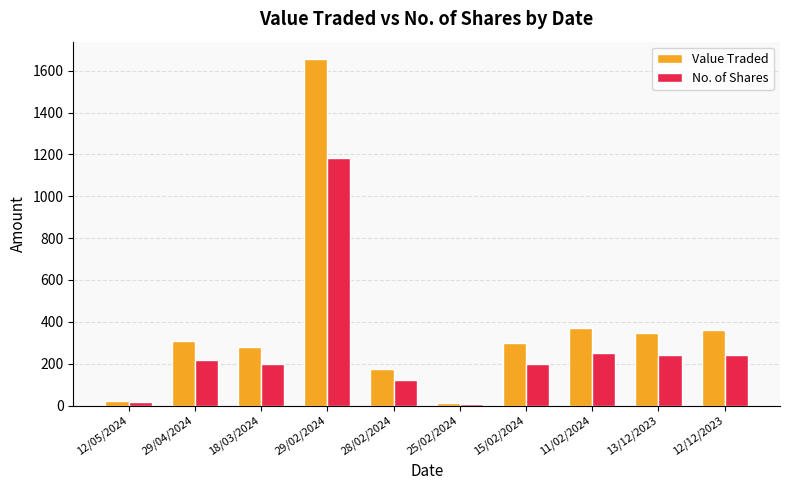

Is the value of Value Traded at 28/02/2024 greater than the value of No. of Shares at 12/05/2024?

Yes